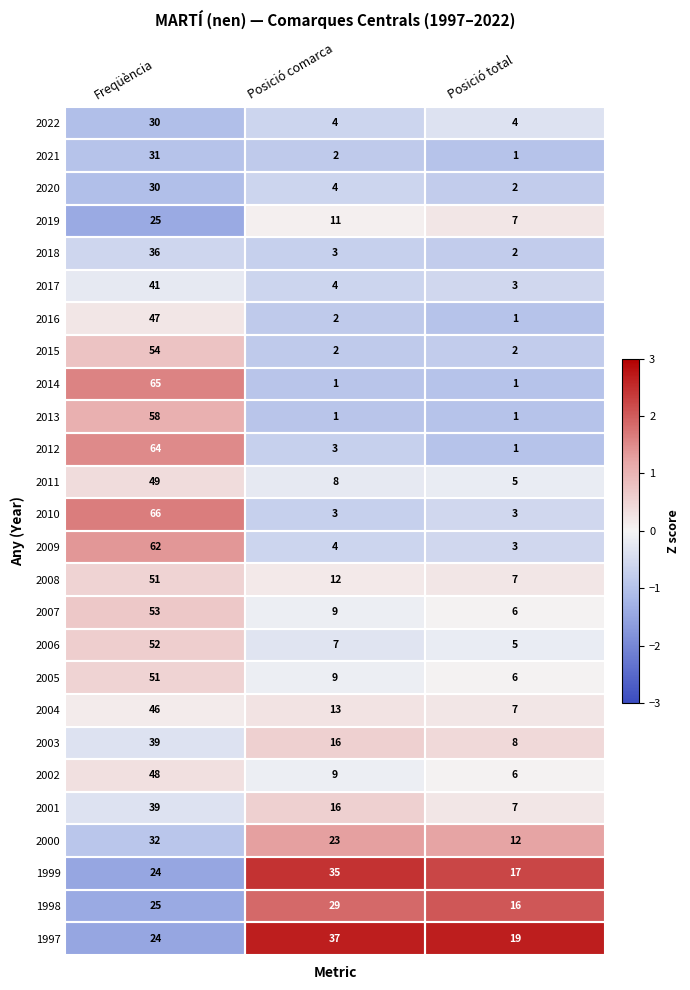

List the labels in order of 1998 value, largest first.

Posició comarca, Freqüència, Posició total